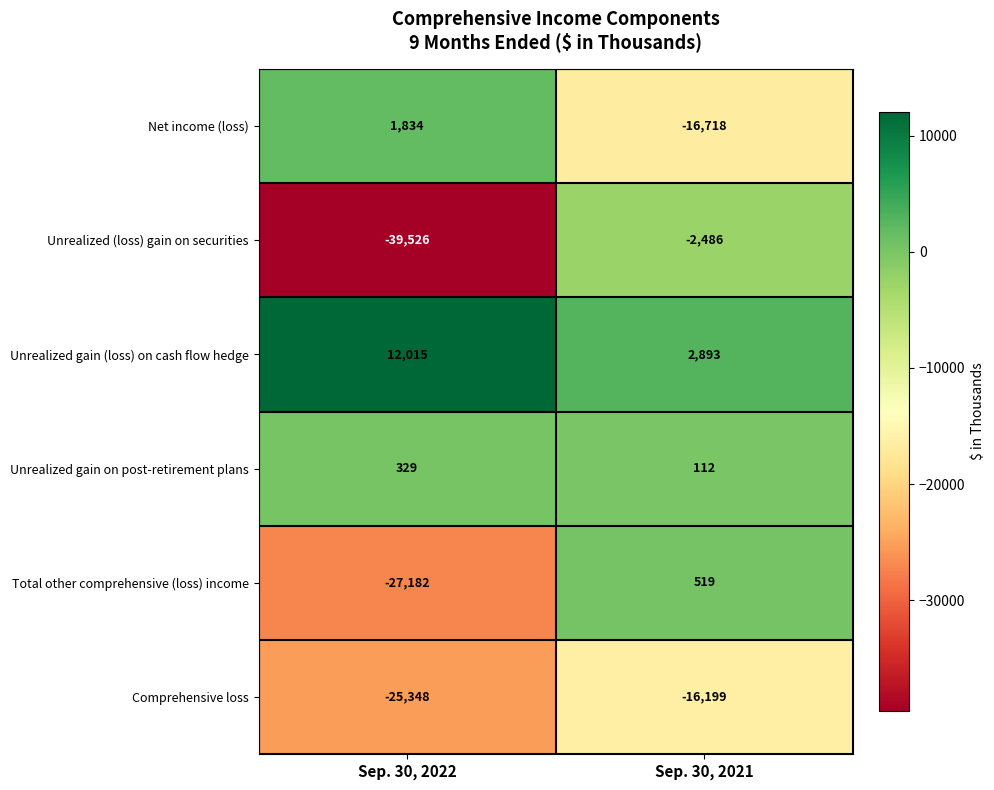

What is the sum of all Unrealized gain on post-retirement plans values?

441